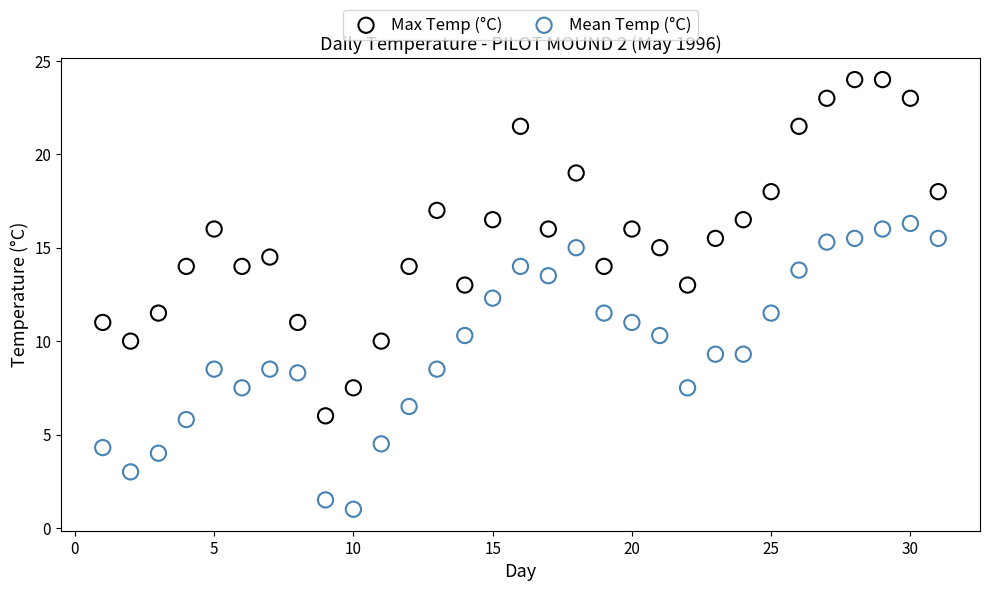

Which series has the largest Y range (max minus min)?

Max Temp (°C)